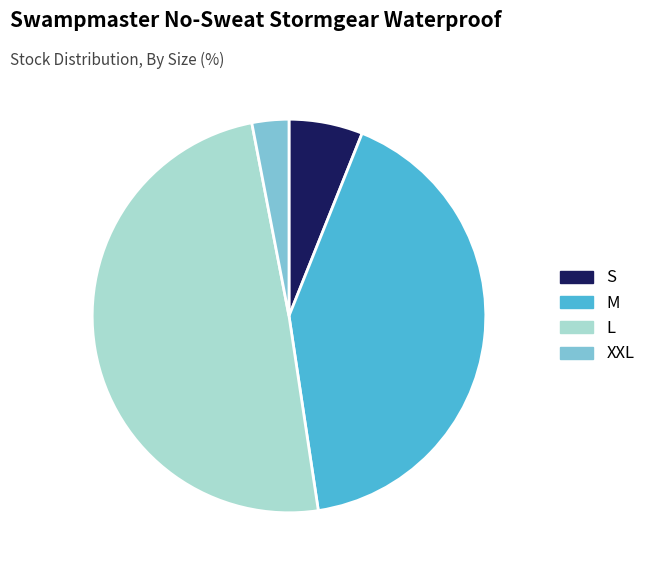

Which slice is the smallest?

XXL